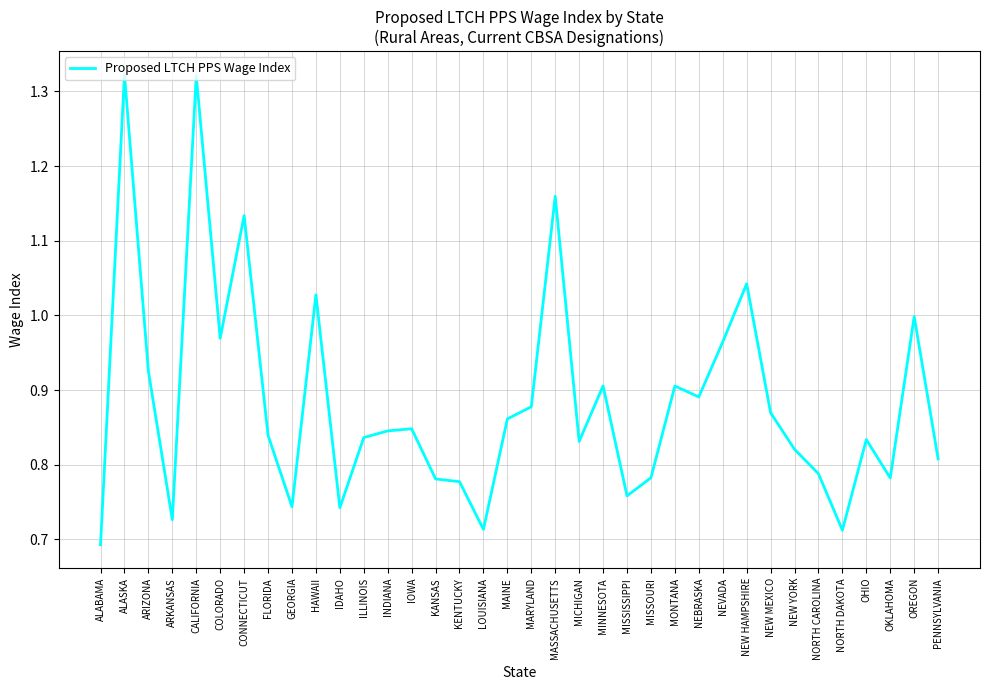

Is this an area chart (filled region under the line)?

No